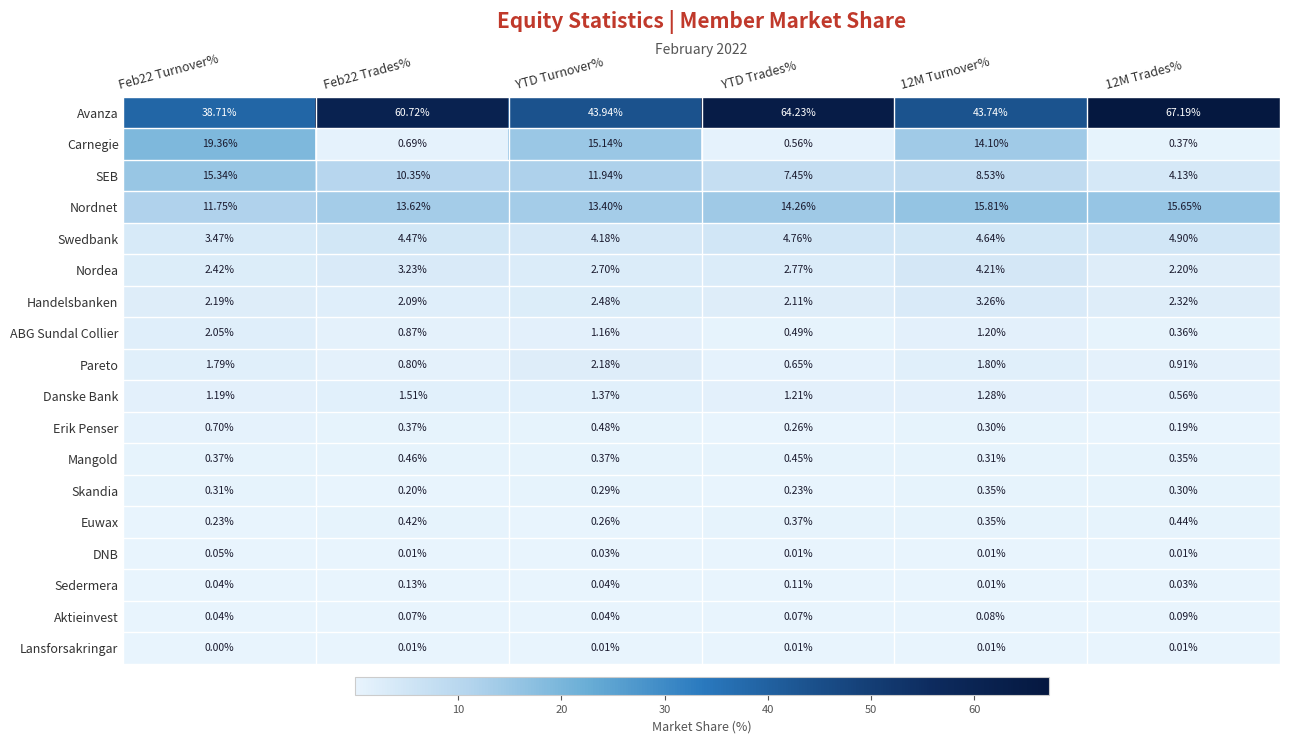

List the series in order of their peak value, lowest first.

Lansforsakringar, DNB, Aktieinvest, Sedermera, Skandia, Euwax, Mangold, Erik Penser, Danske Bank, ABG Sundal Collier, Pareto, Handelsbanken, Nordea, Swedbank, SEB, Nordnet, Carnegie, Avanza